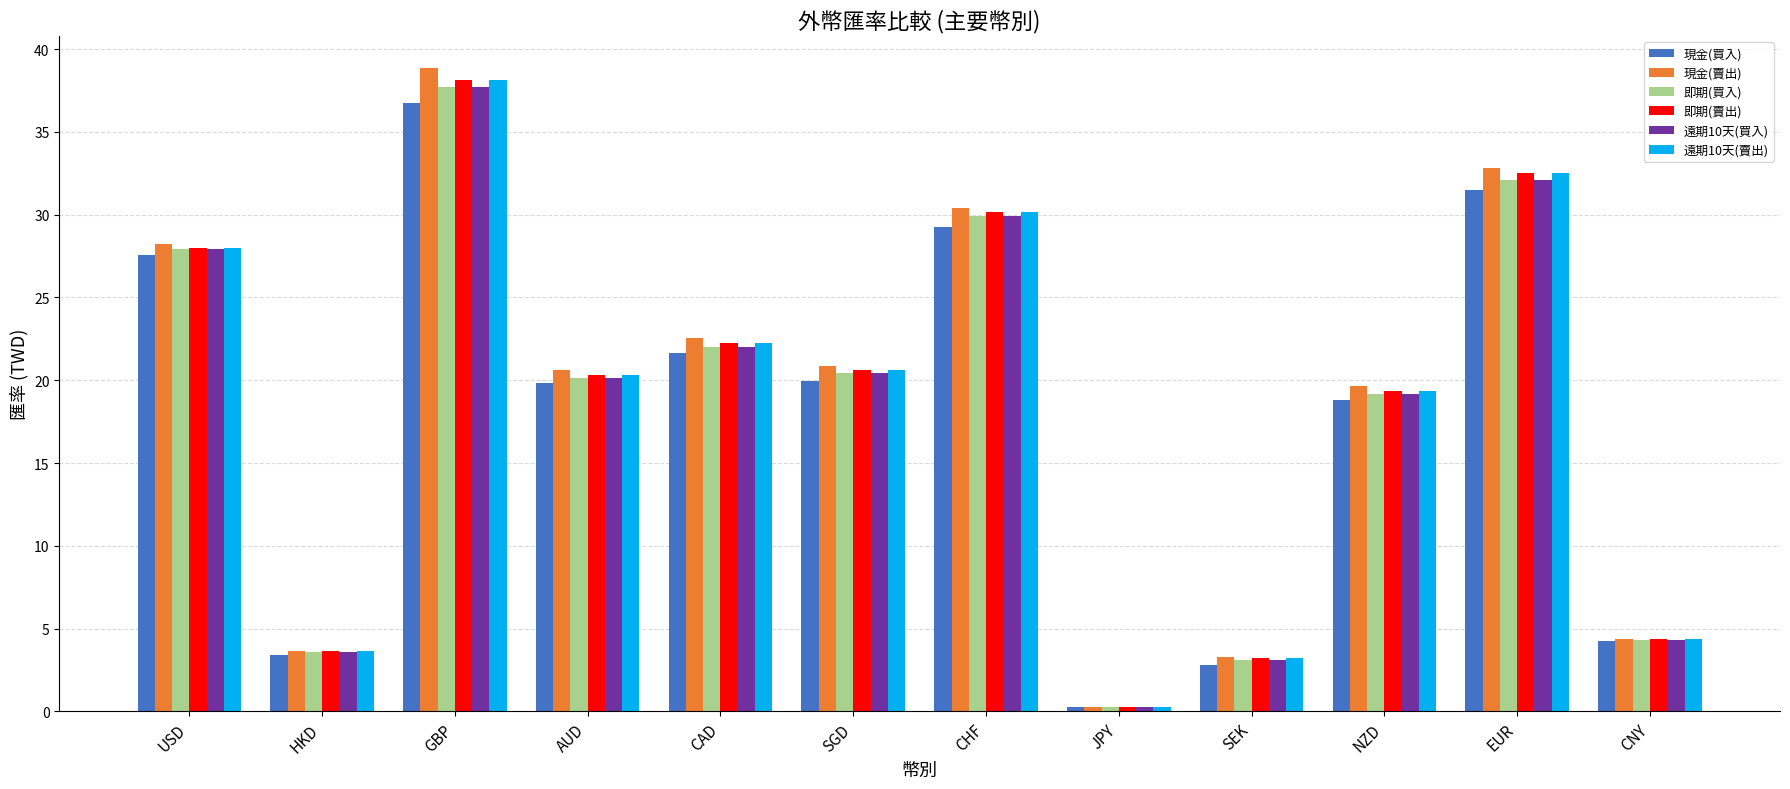

Is it true that 現金(買入) equals 32.1 at CAD?

False